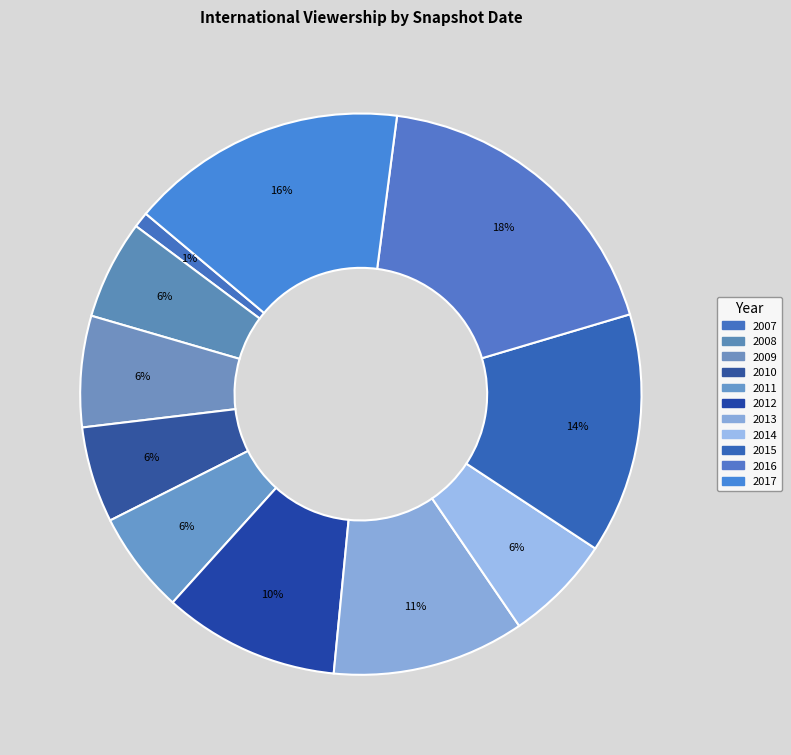

How many slices are in this pie chart?

11